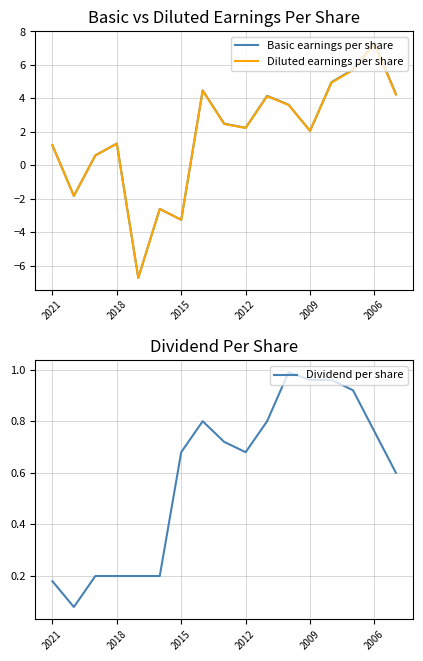

How many intersections are there between Diluted earnings per share and Dividend per share?

4